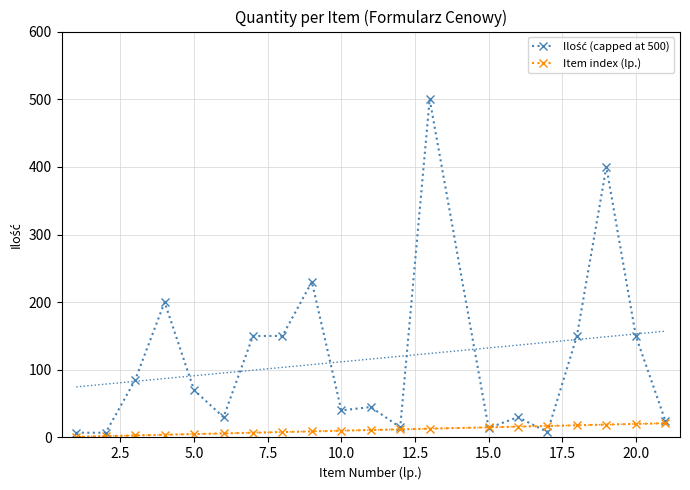

What is the value of the Item index (lp.) point at the 19th from the left?

20